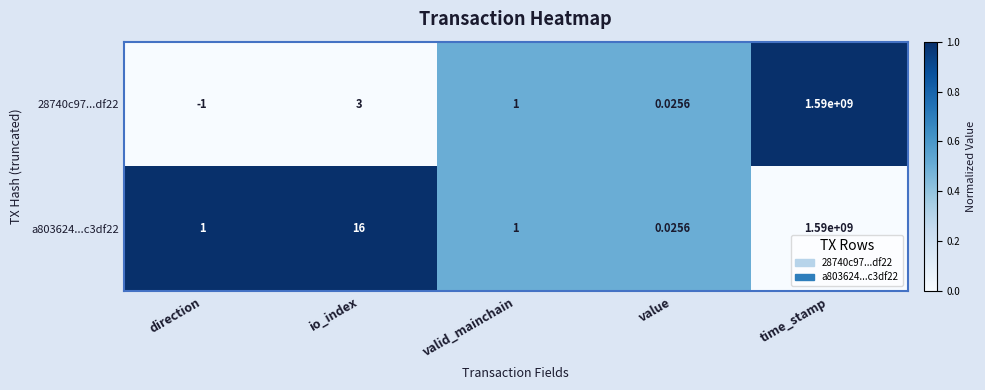

Which category has the lowest value in the a803624...c3df22 series?

value